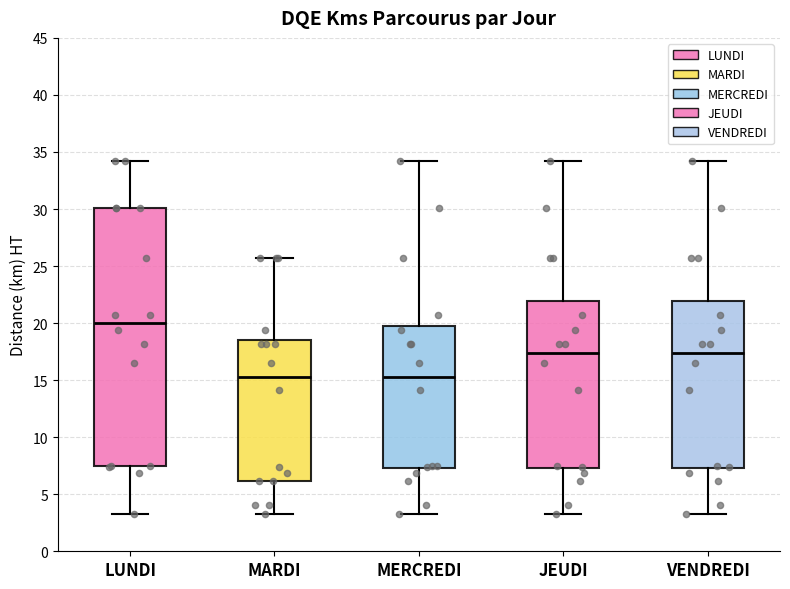

Reading left to right, transcribe this box plot: for each box, give where its median line is, the range the box spans, and where its two whiskers end, as read against the y-axis. The values are not printed on the chart, so give them approximately, as read against the axis.

LUNDI: median 20.0, box 7.5 to 30.0, whiskers 3.5 to 34.0
MARDI: median 15.5, box 6.0 to 18.5, whiskers 3.5 to 25.5
MERCREDI: median 15.5, box 7.5 to 19.5, whiskers 3.5 to 34.0
JEUDI: median 17.5, box 7.5 to 22.0, whiskers 3.5 to 34.0
VENDREDI: median 17.5, box 7.5 to 22.0, whiskers 3.5 to 34.0